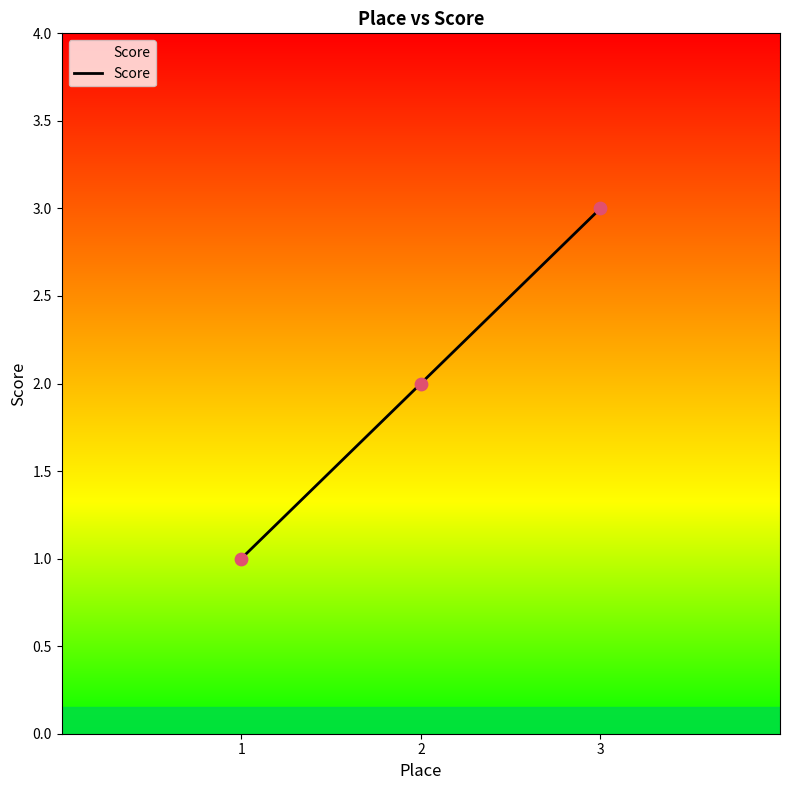

What is the change in value from 1 to 3?

+2